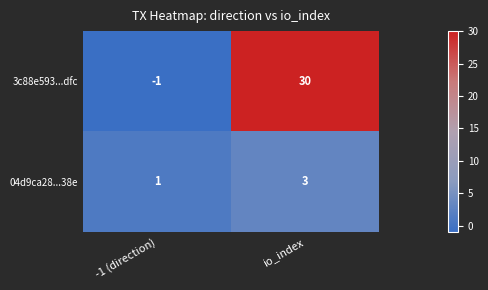

At which label is 04d9ca28...38e closest to 2?

-1 (direction)